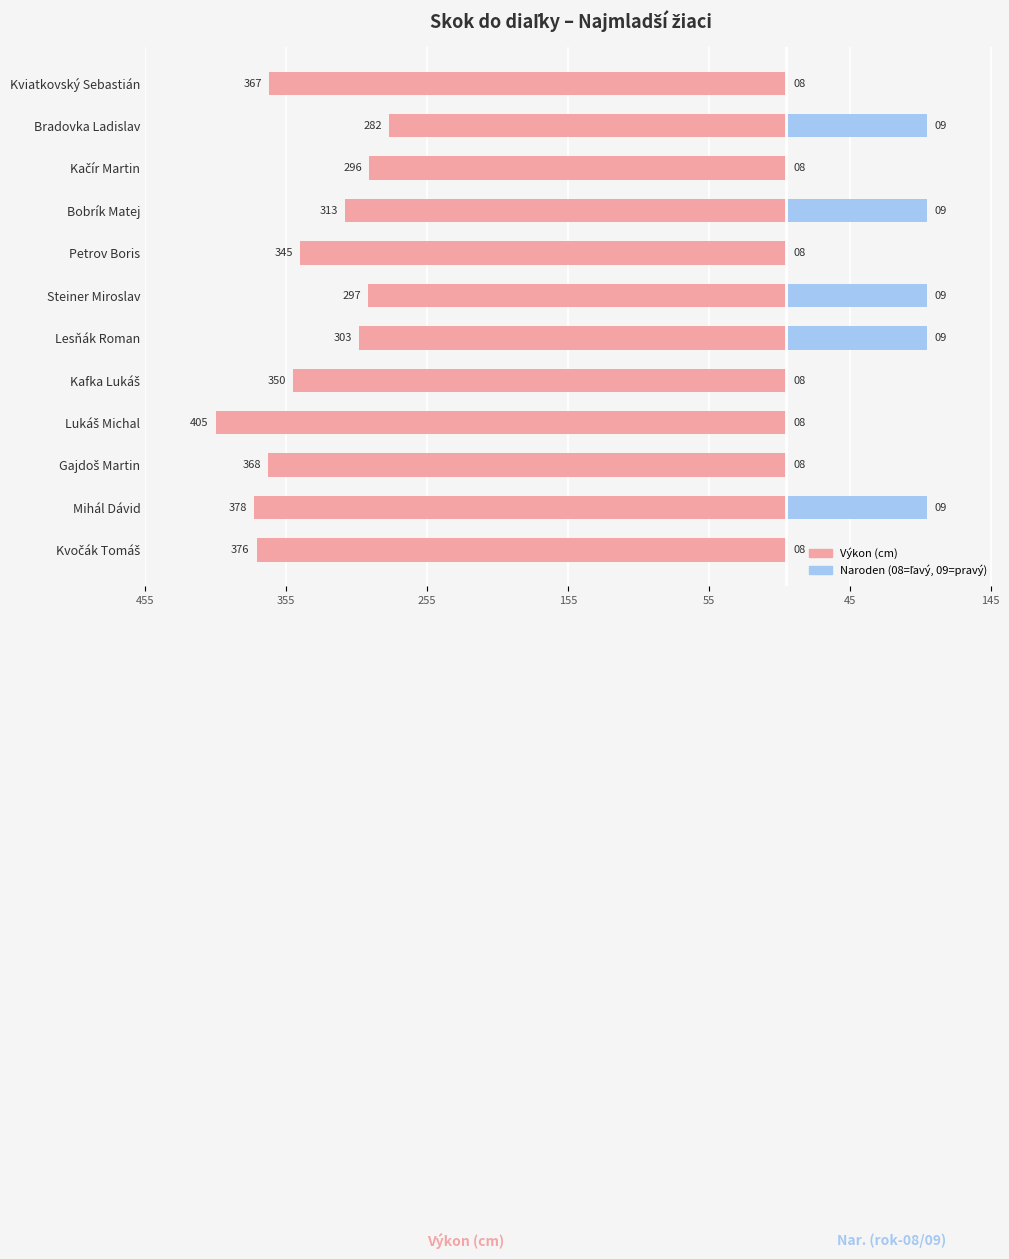

The value of Výkon (cm) at Petrov Boris is -590.3. True or false?

False